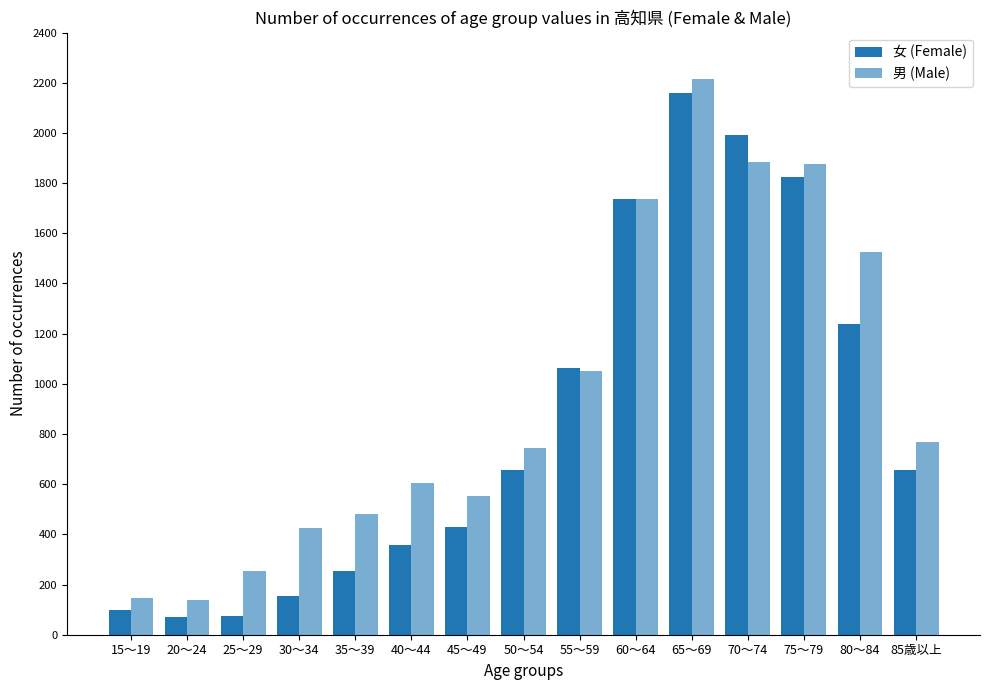

At which label does 男 (Male) first exceed 744?

55～59